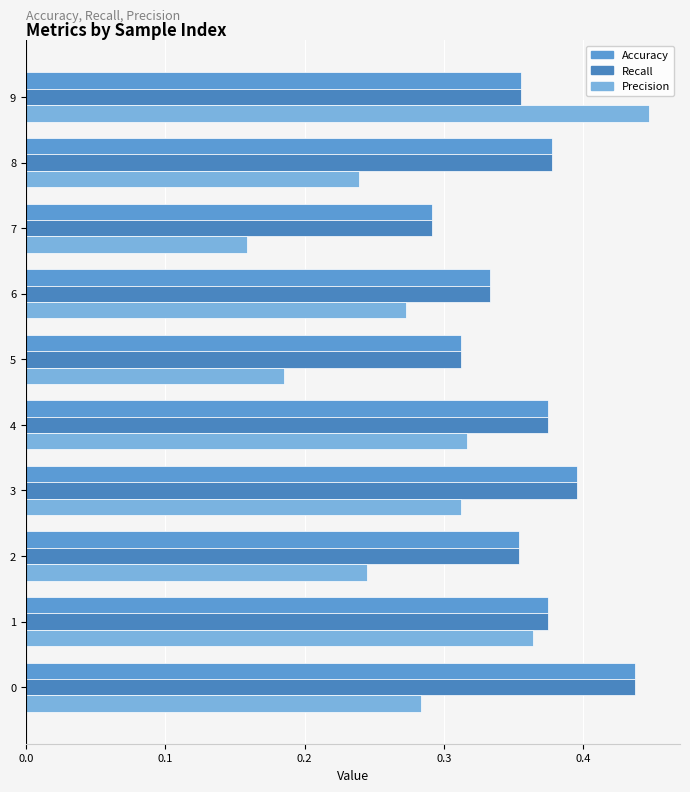

At which category does the chart reach its peak across all series?

9